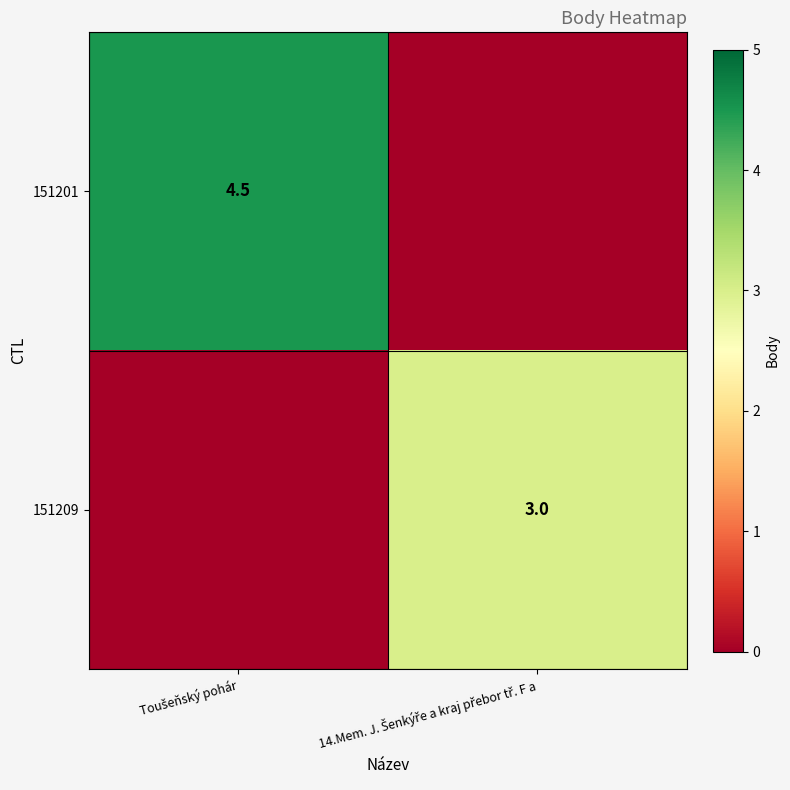

Which category has the lowest value across all series?

14.Mem. J. Šenkýře a kraj přebor tř. F a